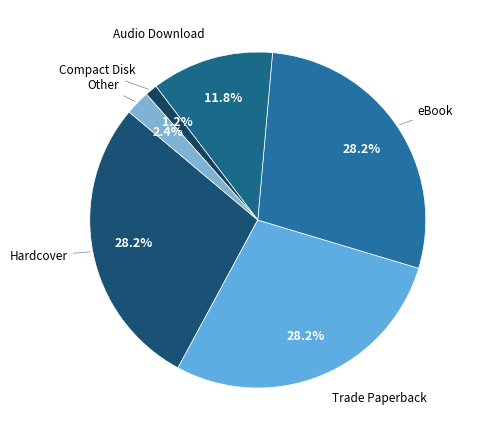

How many slices are in this pie chart?

6